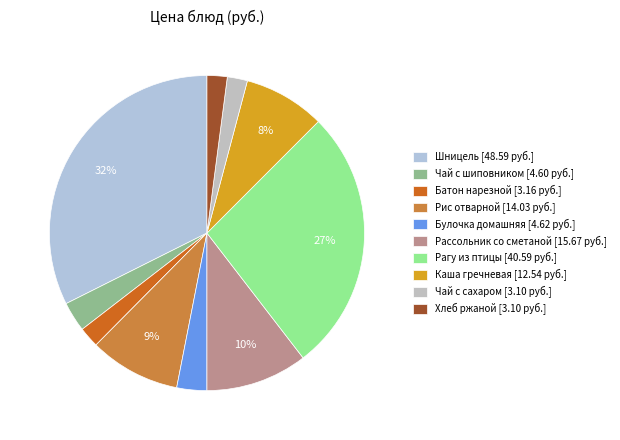

What is the change in value from Шницель to Батон нарезной?

-45.4